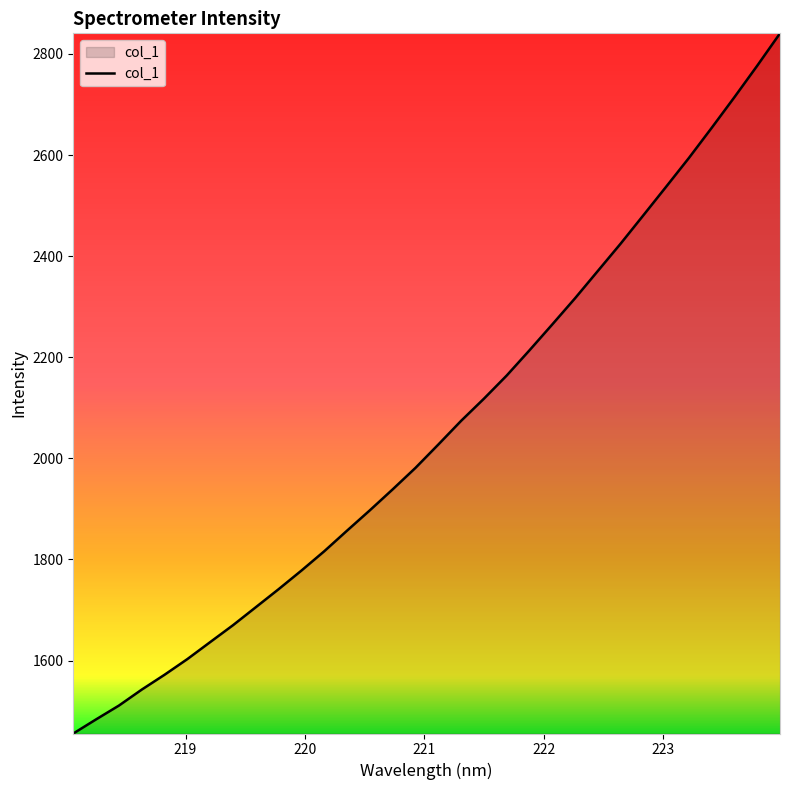

Does the chart display data point markers on the line(s)?

No